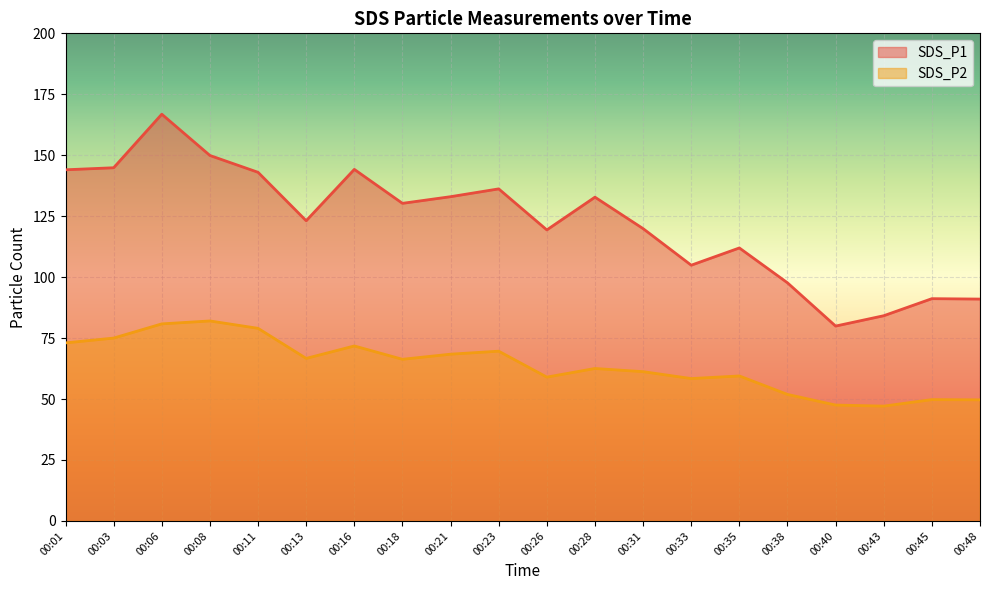

The SDS_P1 series shows 112.0 at 00:35. True or false?

True